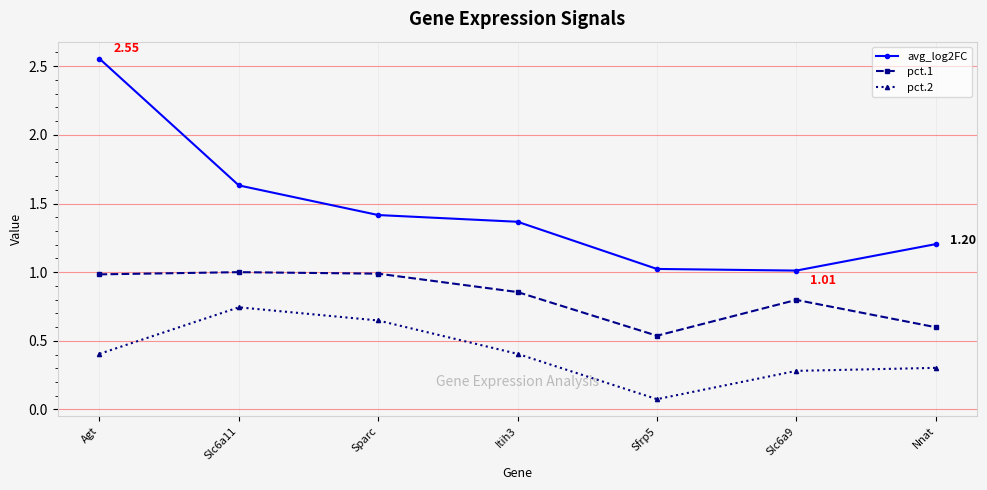

What is the label of the 1st point from the right?

Nnat